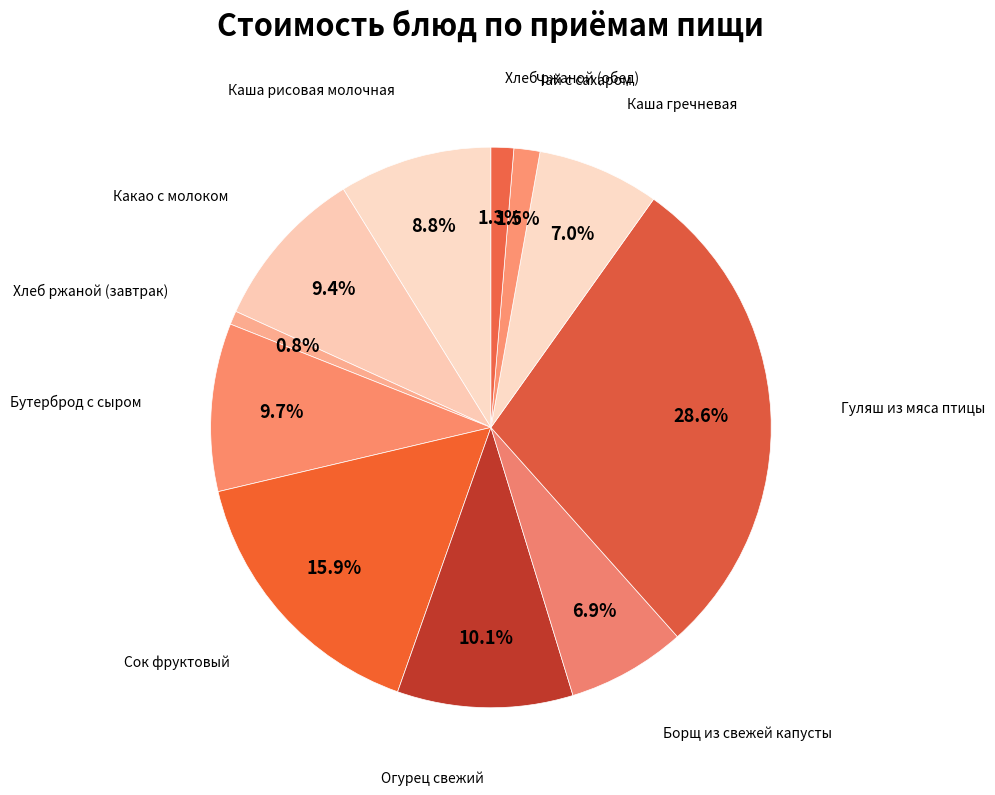

Count the number of slices in the pie.

11